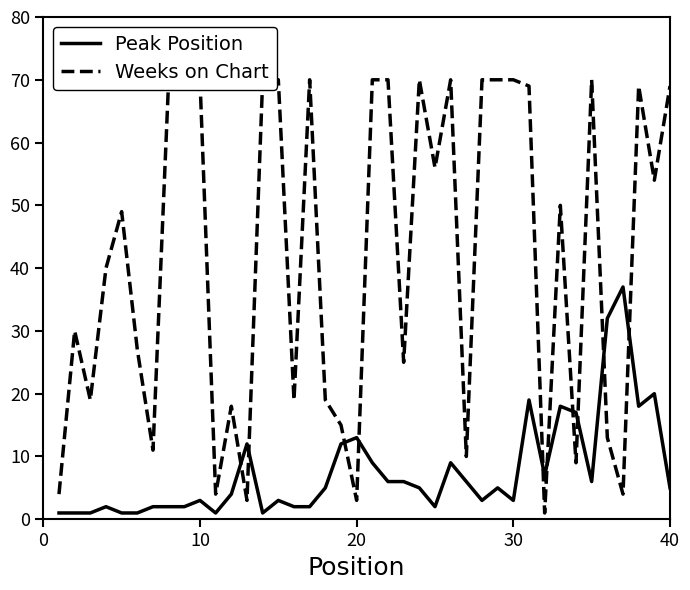

Rank the series by their average value, from highest to lowest.

Weeks on Chart, Peak Position